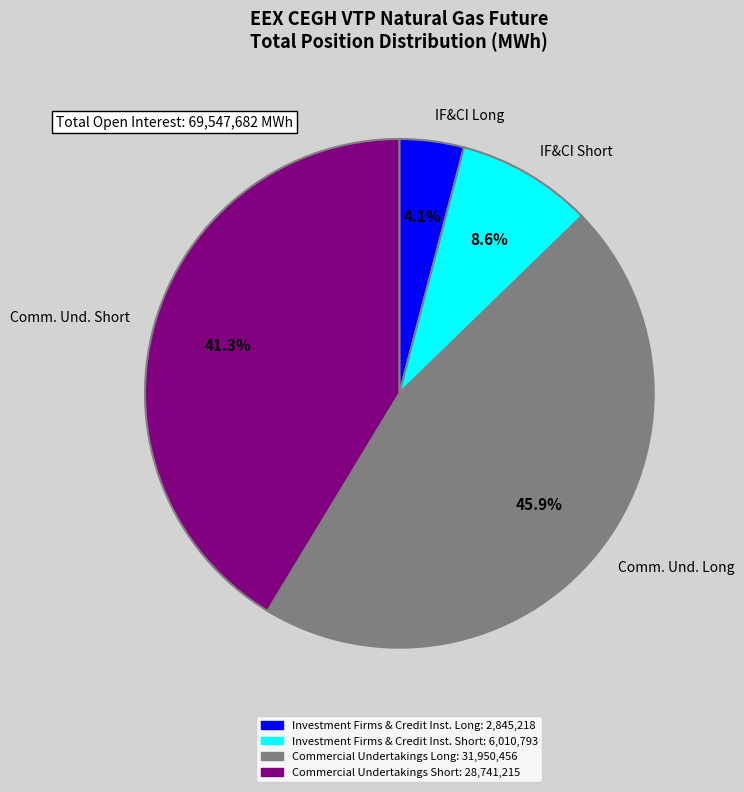

How many slices are in this pie chart?

4